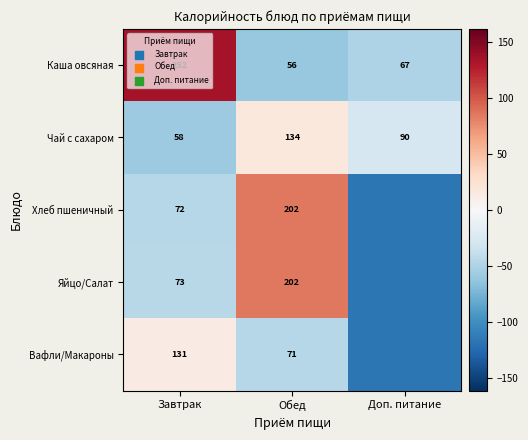

Is the value of Яйцо/Салат at Обед greater than the value of Хлеб пшеничный at Завтрак?

Yes